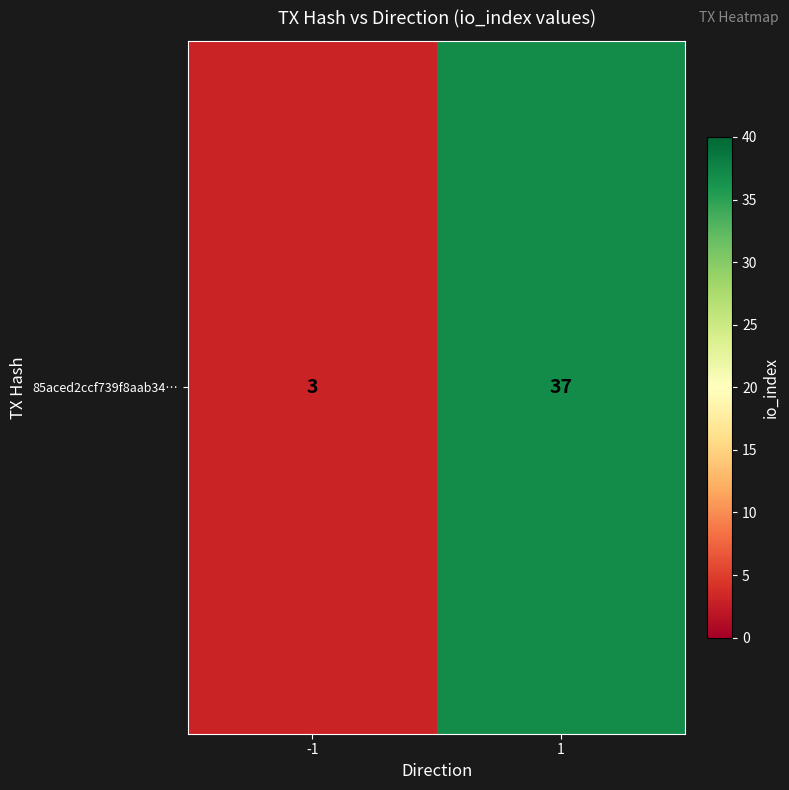

What is the average value?

20